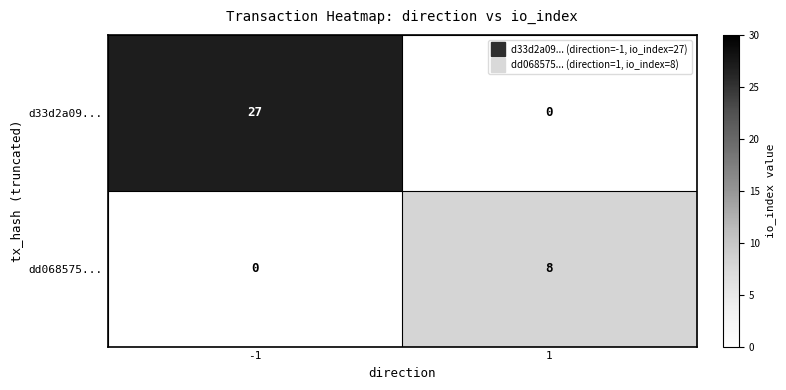

Reading left to right, extract all data points from this chart.

d33d2a09...: 27	0
dd068575...: 0	8